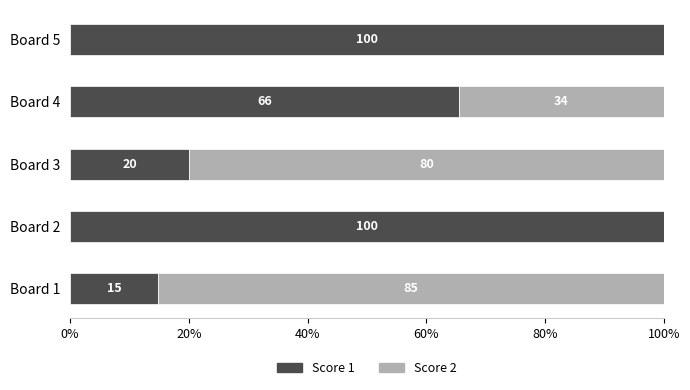

The Score 1 series shows 111.8 at Board 4. True or false?

False